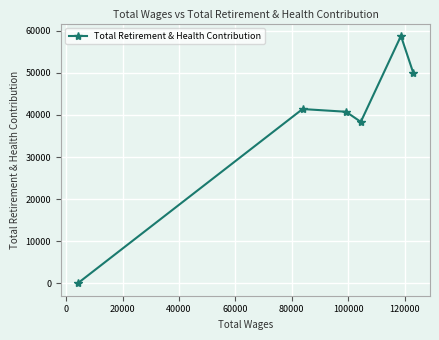

How many points are lower than both their immediate neighbors (excluding endpoints)?

1